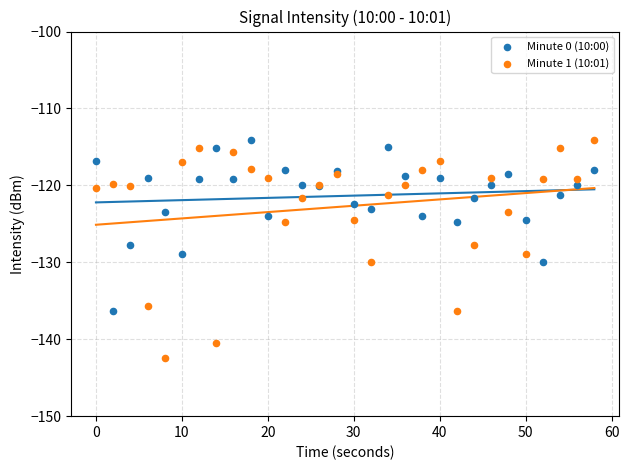

What are all the series names shown in the legend?

Minute 0 (10:00), Minute 1 (10:01)